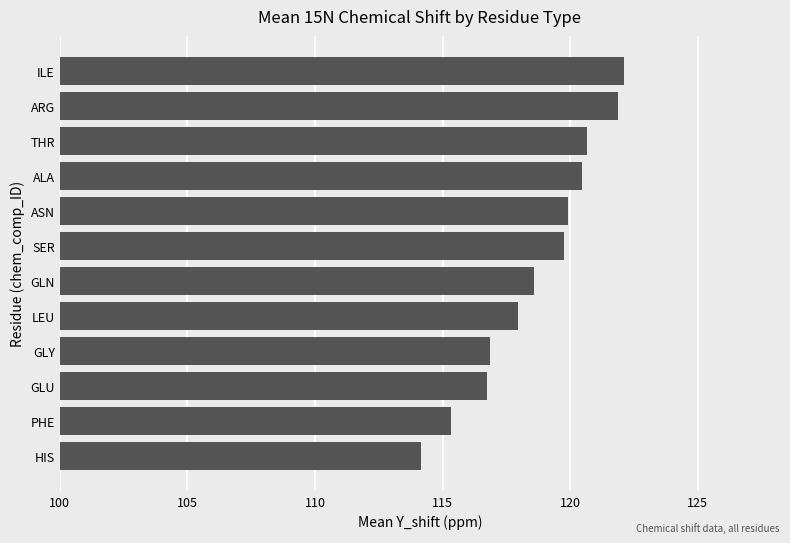

What is the difference between the values at HIS and ARG?

7.7